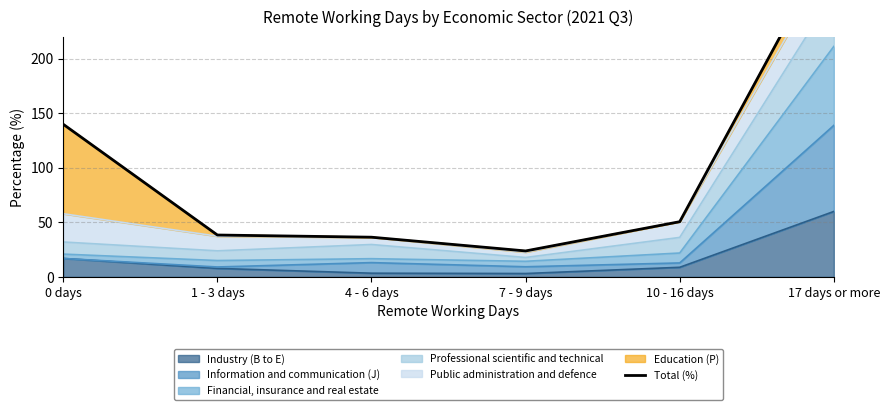

The value at 10 - 16 days is 50.6. True or false?

True